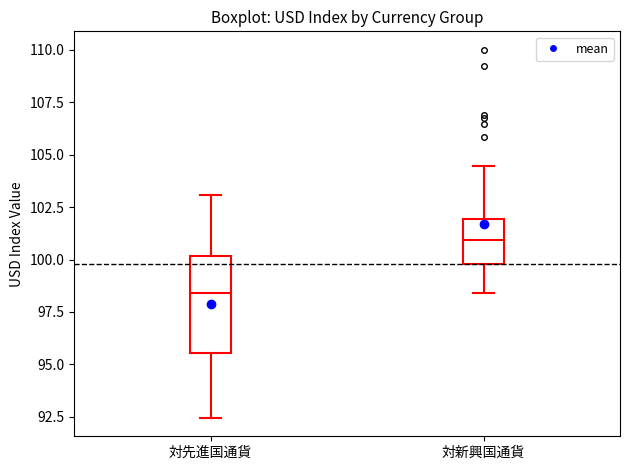

Reading left to right, transcribe this box plot: for each box, give where its median line is, the range the box spans, and where its two whiskers end, as read against the y-axis. The values are not printed on the chart, so give them approximately, as read against the axis.

対先進国通貨: median 98.5, box 95.5 to 100.0, whiskers 92.5 to 103.0
対新興国通貨: median 101.0, box 100.0 to 102.0, whiskers 98.5 to 104.5